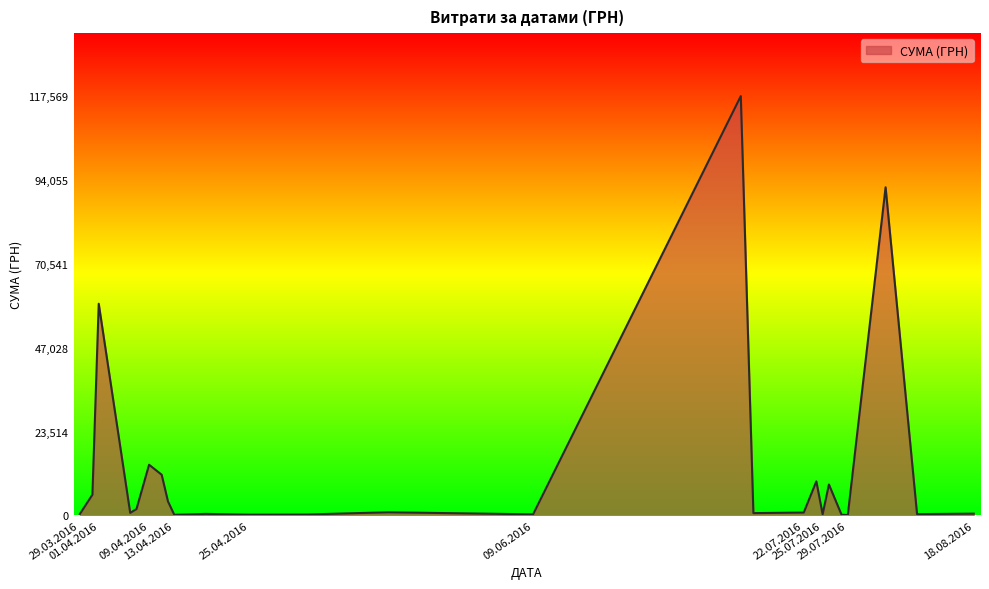

What is the maximum value shown in the chart?

117568.8